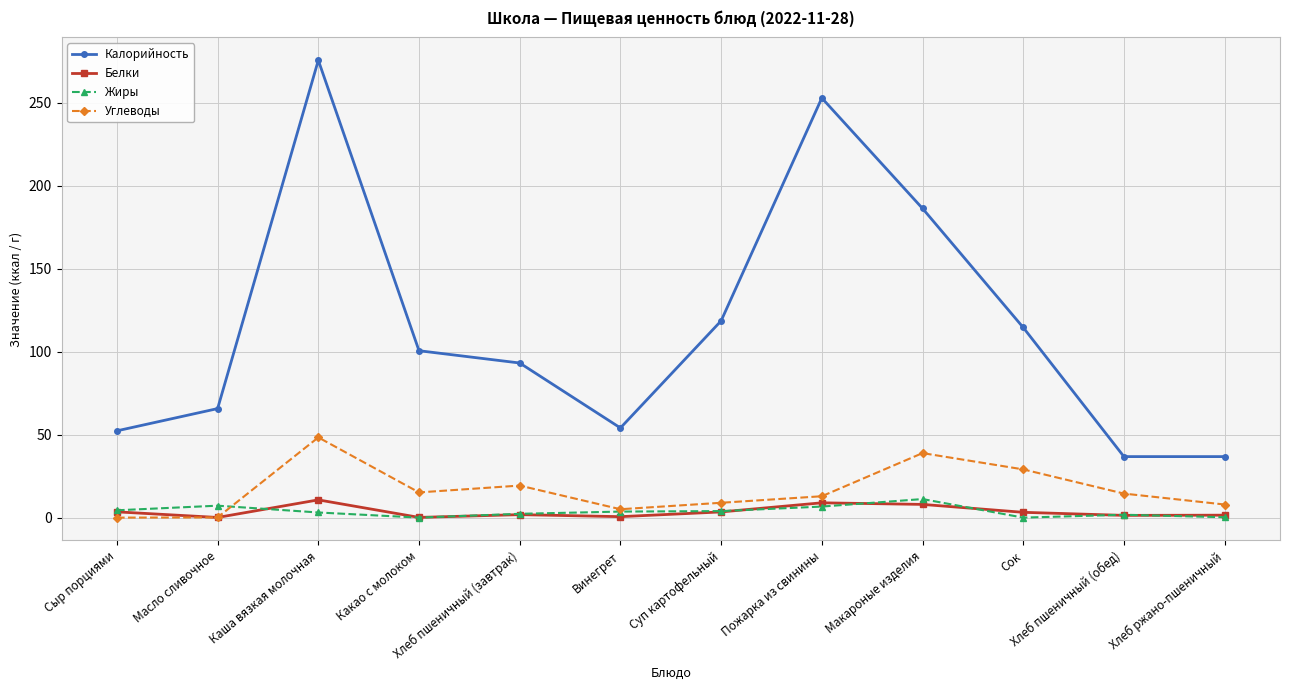

What is the sum of the Калорийность values at Сыр порциями and Макароные изделия?

238.7